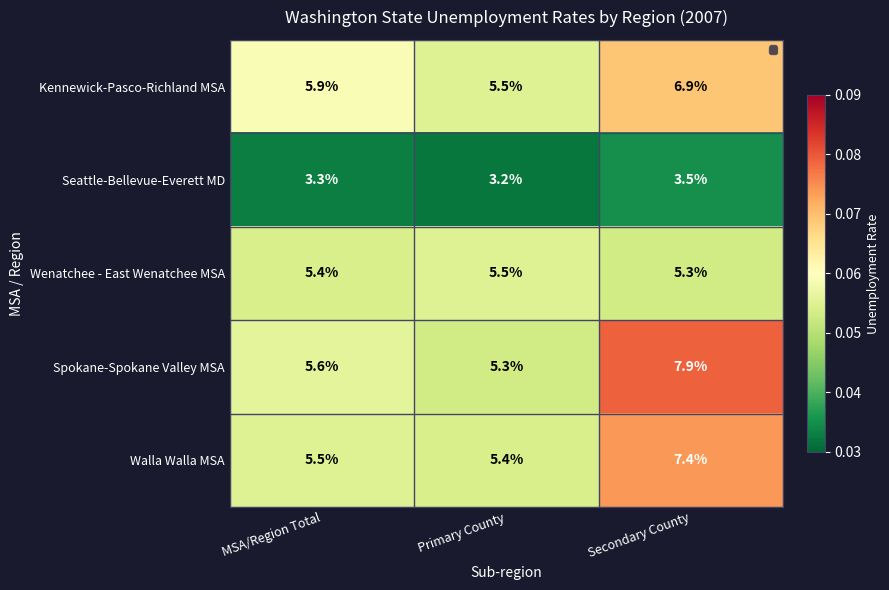

What is the sum of the Spokane-Spokane Valley MSA values at Primary County and Secondary County?

13.2